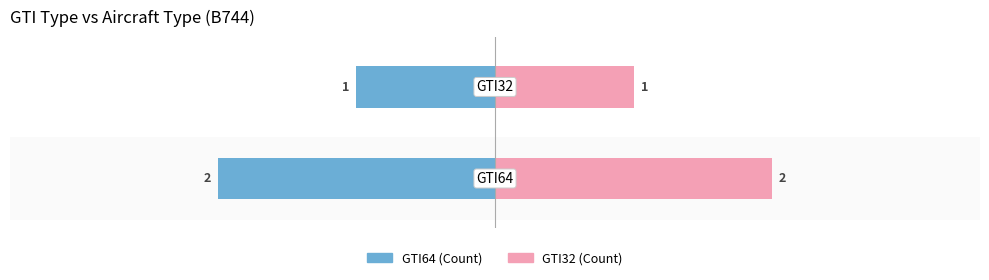

List the series in order of their peak value, lowest first.

GTI64 (left), GTI32 (right)